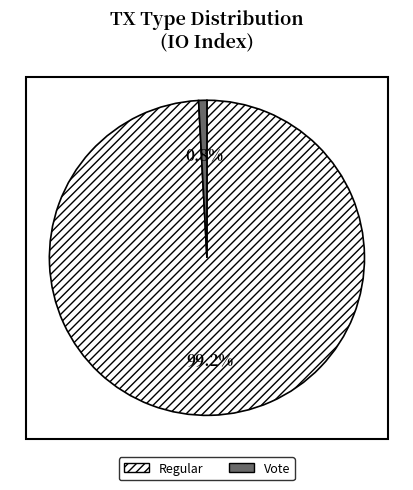

Which category has the smallest portion of the pie?

Vote